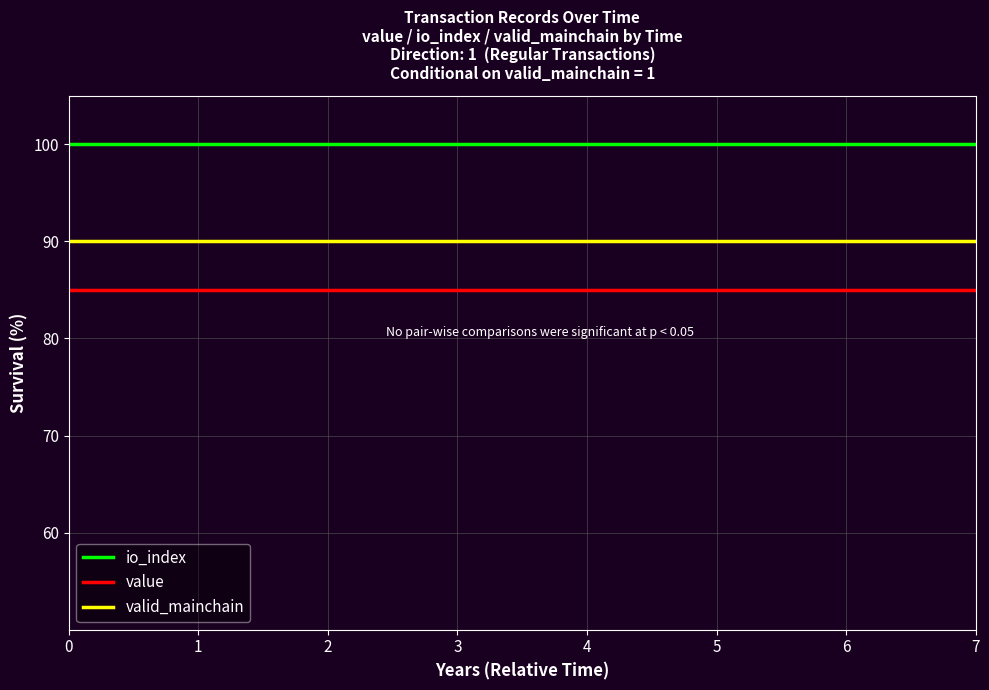

What is the highest value of the valid_mainchain series?

90